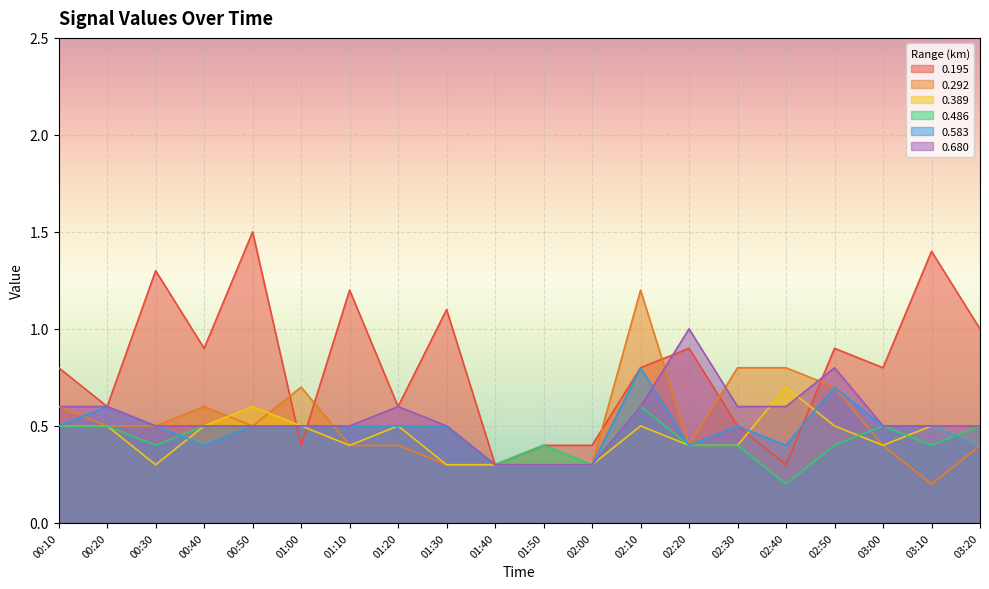

Reading left to right, extract all data points from this chart.

0.195: 0.8	0.6	1.3	0.9	1.5	0.4	1.2	0.6	1.1	0.3	0.4	0.4	0.8	0.9	0.5	0.3	0.9	0.8	1.4	1.0
0.292: 0.6	0.5	0.5	0.6	0.5	0.7	0.4	0.4	0.3	0.3	0.3	0.3	1.2	0.4	0.8	0.8	0.7	0.4	0.2	0.4
0.389: 0.5	0.5	0.3	0.5	0.6	0.5	0.4	0.5	0.3	0.3	0.3	0.3	0.5	0.4	0.4	0.7	0.5	0.4	0.5	0.4
0.486: 0.5	0.5	0.4	0.5	0.5	0.5	0.5	0.5	0.5	0.3	0.4	0.3	0.6	0.4	0.4	0.2	0.4	0.5	0.4	0.5
0.583: 0.5	0.6	0.5	0.4	0.5	0.5	0.5	0.5	0.5	0.3	0.3	0.3	0.8	0.4	0.5	0.4	0.7	0.5	0.5	0.4
0.680: 0.6	0.6	0.5	0.5	0.5	0.5	0.5	0.6	0.5	0.3	0.3	0.3	0.6	1.0	0.6	0.6	0.8	0.5	0.5	0.5